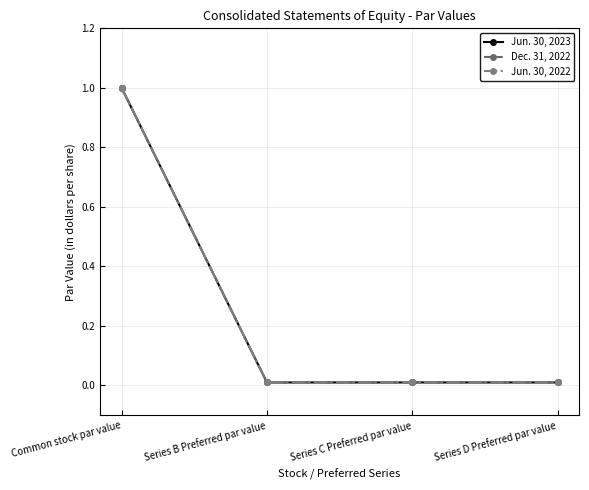

True or false: Jun. 30, 2022 and Dec. 31, 2022 cross at least once.

False